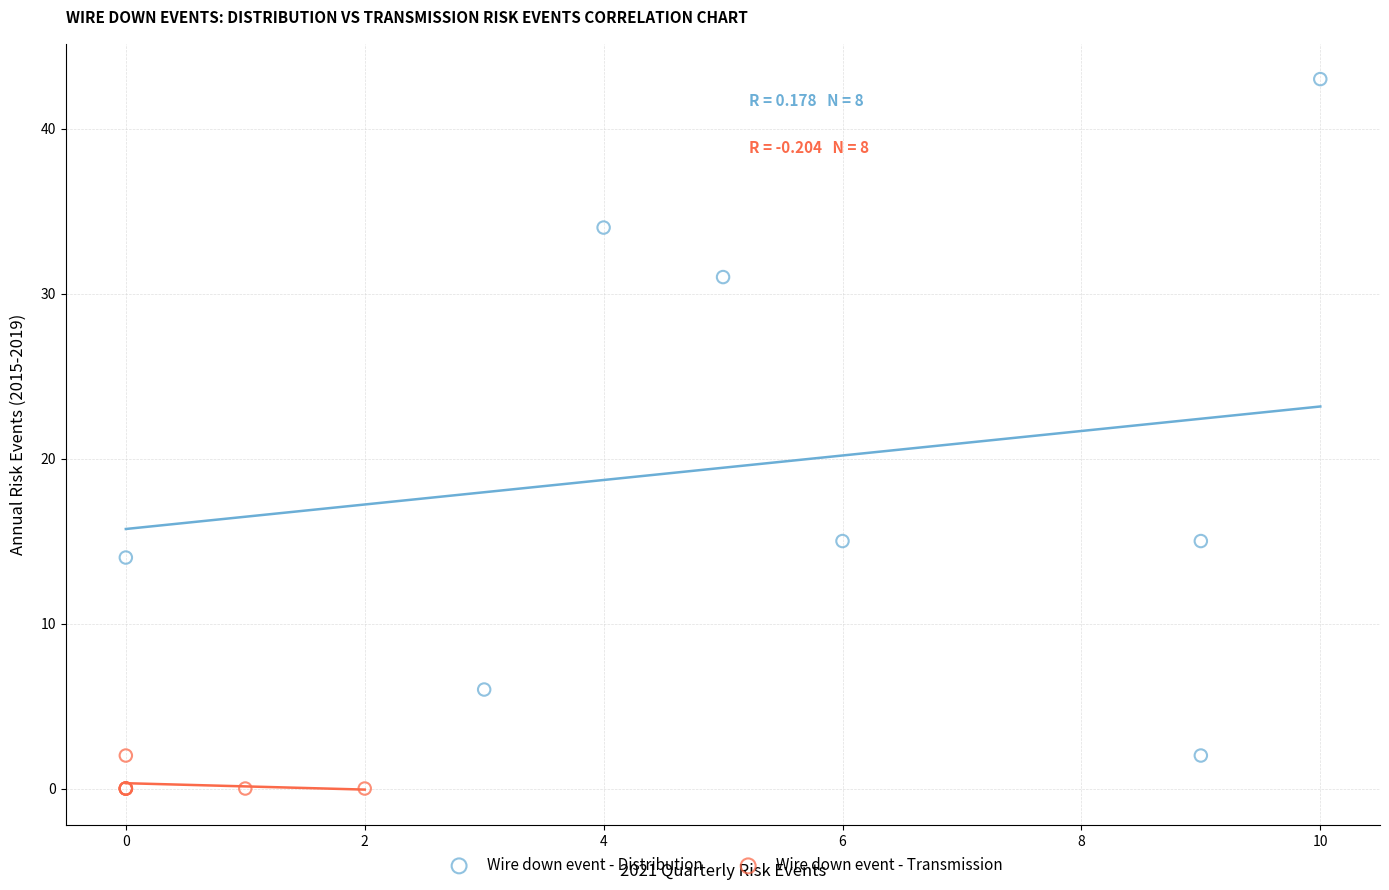

Which series has the widest spread of Y values?

Wire down event - Distribution